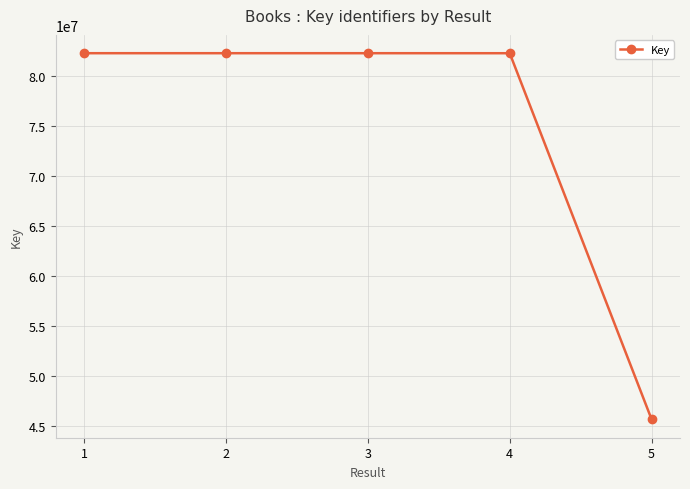

Approximately how many times larger is the value at 5 compared to 2?

0.6